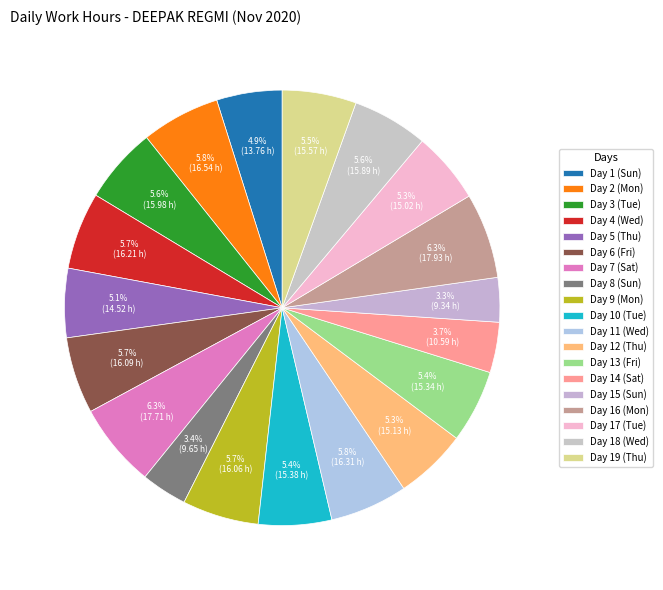

Approximately how many times larger is the value at Day 15 (Sun) compared to Day 8 (Sun)?

1.0